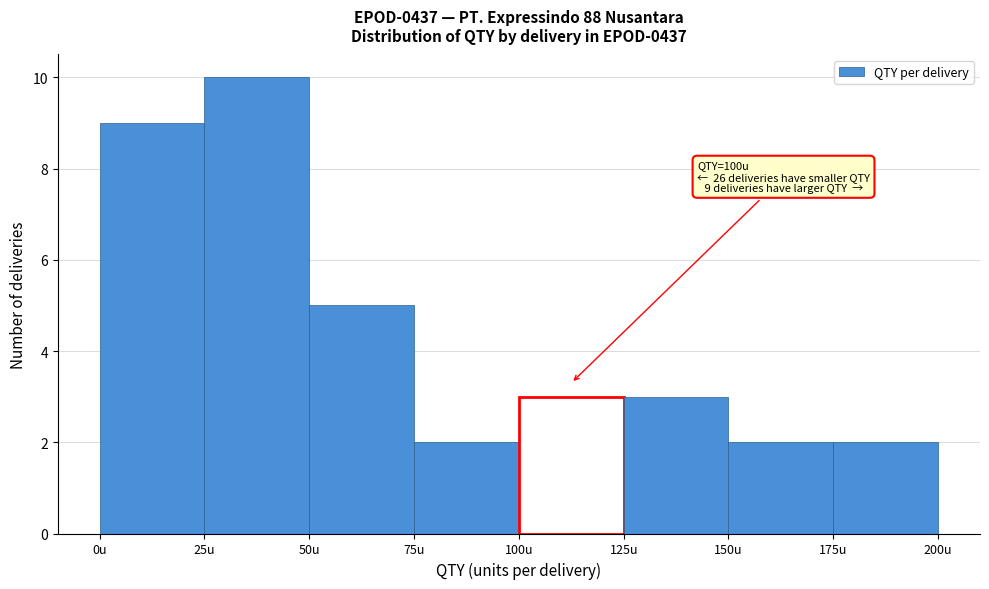

Over which range of the x-axis is the bar tallest?

25 to 50